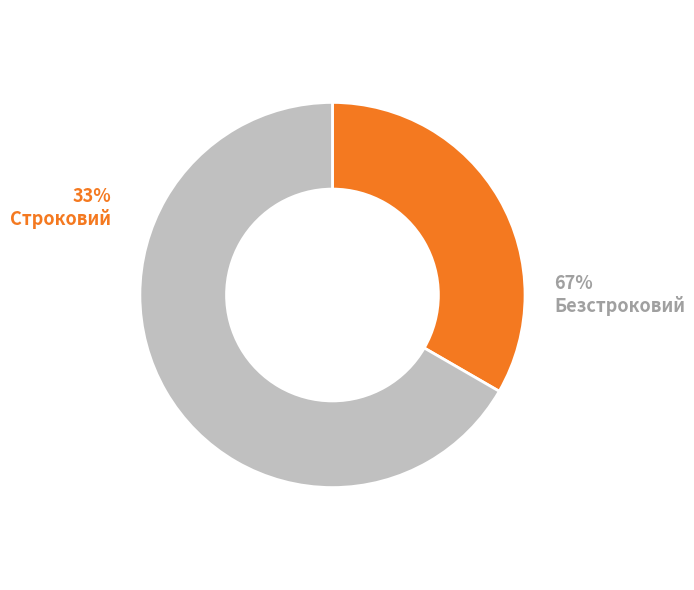

To the nearest percent, what is the difference between the largest and smallest slice percentages?

33%